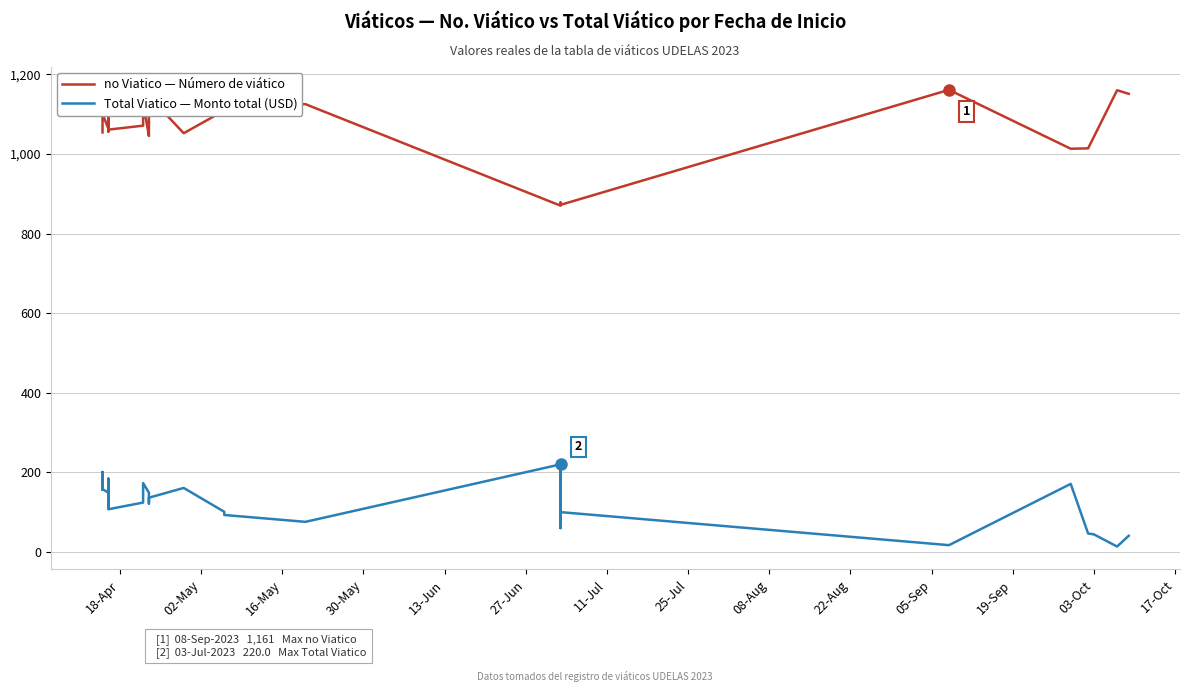

True or false: no Viatico has more than 0 points higher than both neighbors.

True